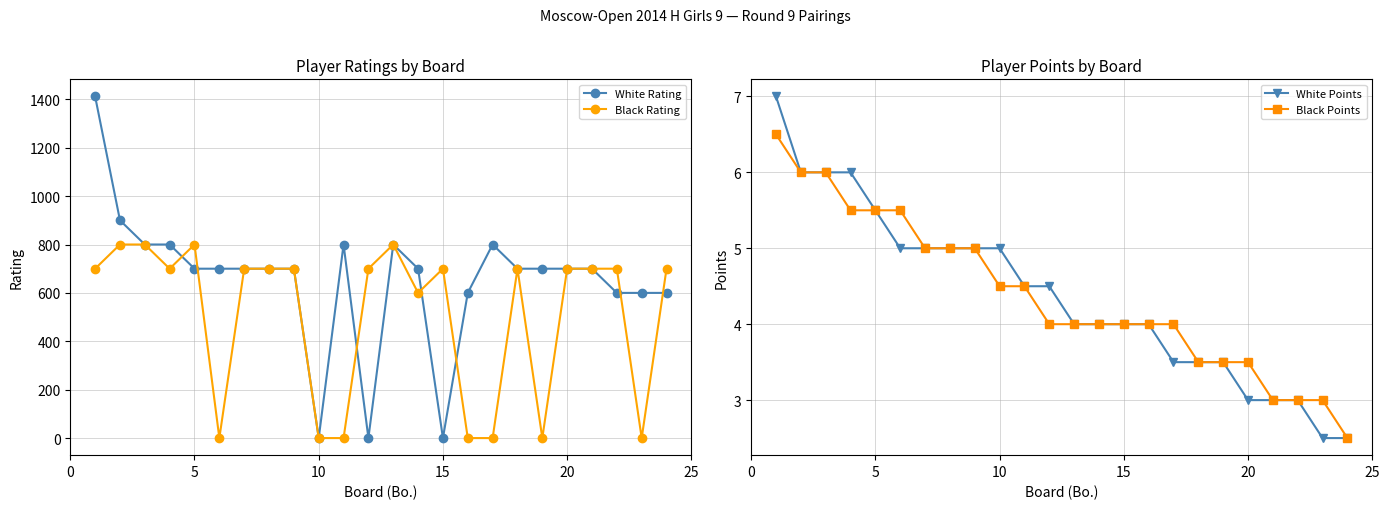

Count the number of categories in the chart.

24